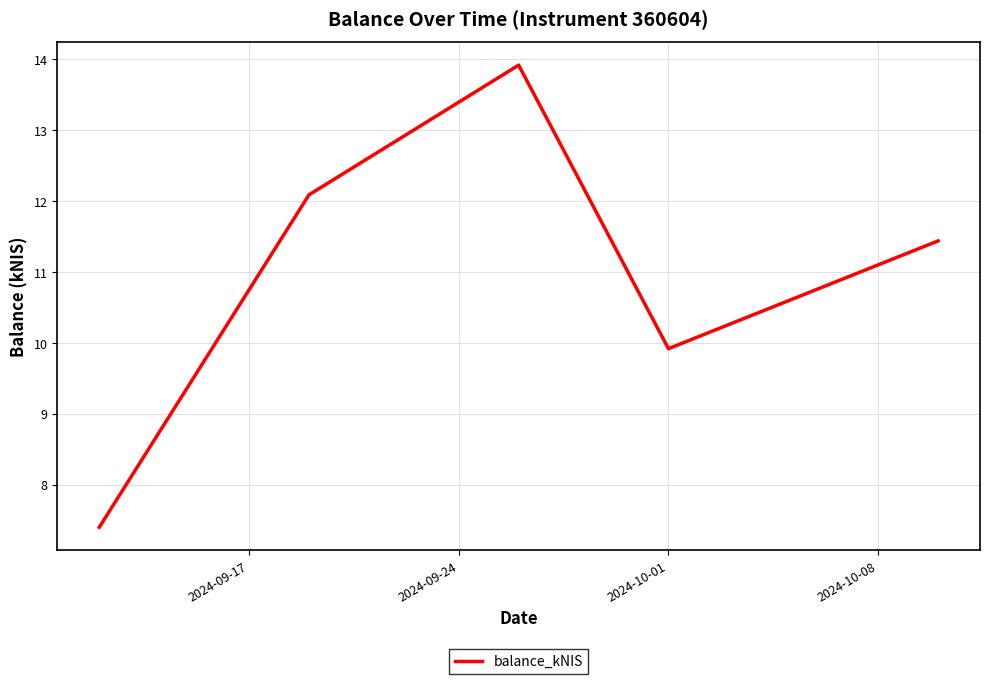

What is the average value?

11.0